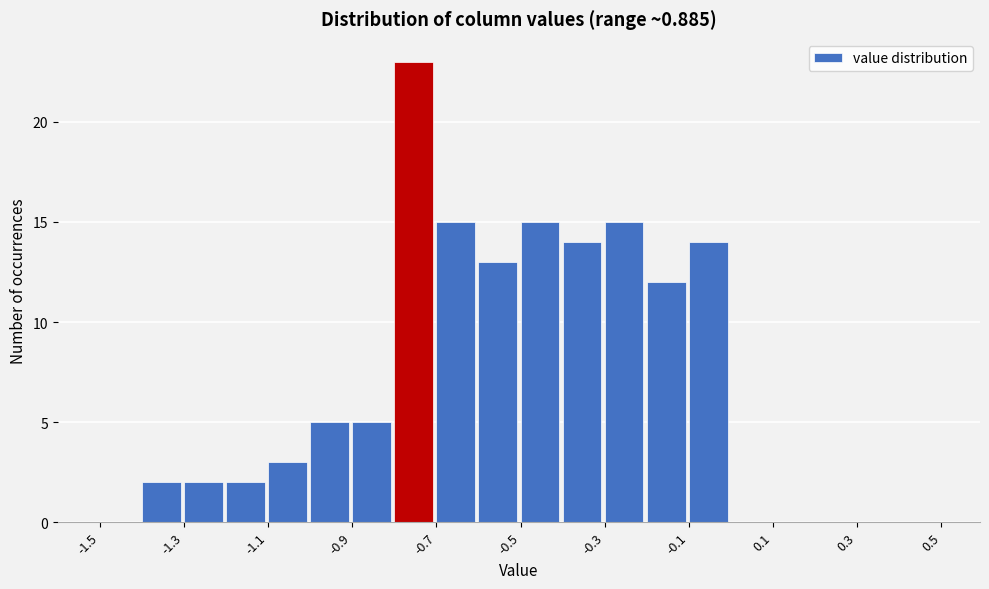

Reading left to right, list every bar in this chart as the range it spans on the x-axis followed by its height. The values are not printed on the chart, so give them approximately, as read against the axis.

-1.5 to -1.4: 0
-1.4 to -1.3: 2
-1.3 to -1.2: 2
-1.2 to -1.1: 2
-1.1 to -1.0: 3
-1.0 to -0.9: 5
-0.9 to -0.8: 5
-0.8 to -0.7: 23
-0.7 to -0.6: 15
-0.6 to -0.5: 13
-0.5 to -0.4: 15
-0.4 to -0.3: 14
-0.3 to -0.2: 15
-0.2 to -0.1: 12
-0.1 to 0.0: 14
0.0 to 0.1: 0
0.1 to 0.2: 0
0.2 to 0.3: 0
0.3 to 0.4: 0
0.4 to 0.5: 0